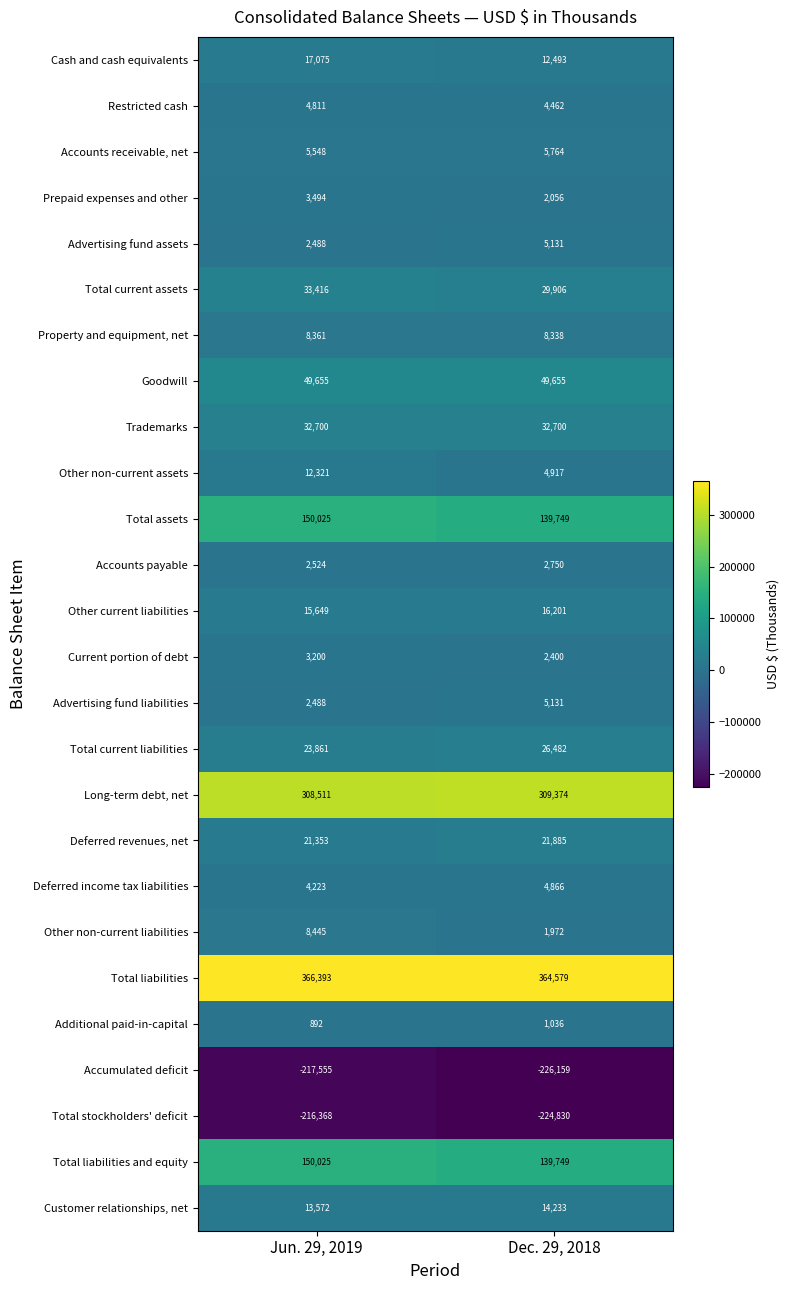

What is the sum of all Deferred income tax liabilities values?

9089